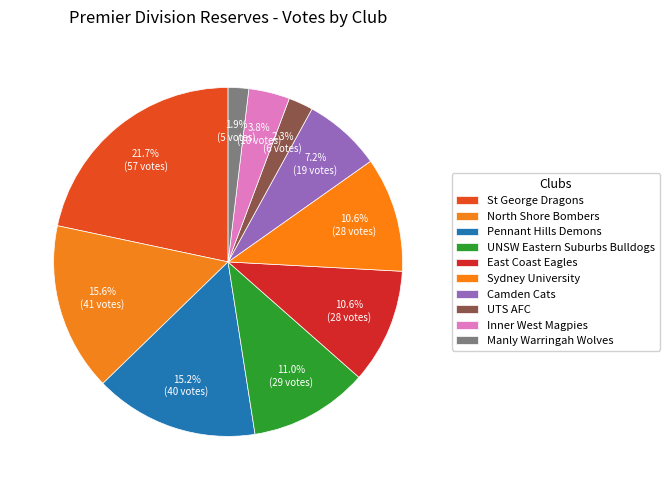

To the nearest percent, what portion does UNSW Eastern Suburbs Bulldogs represent?

11%